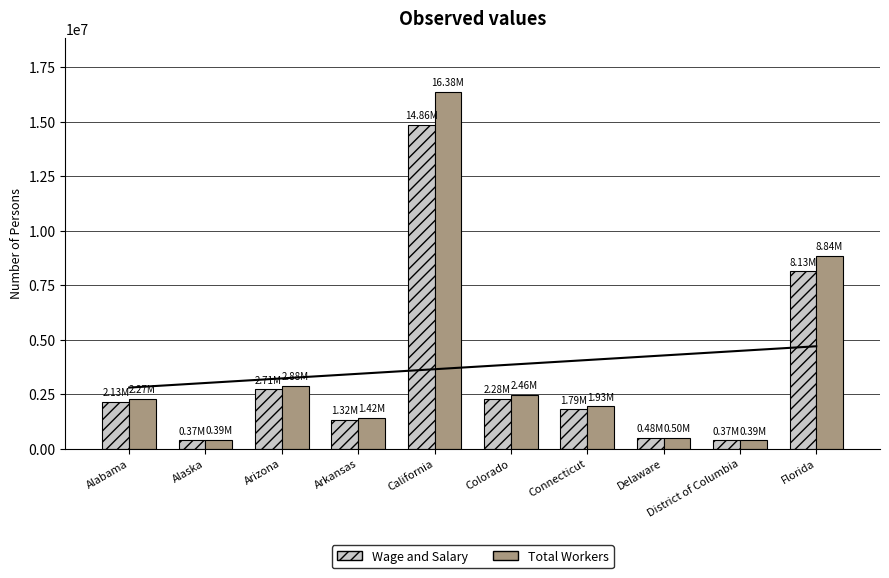

Is the value of Total Workers at Delaware greater than the value of Wage and Salary at Florida?

No